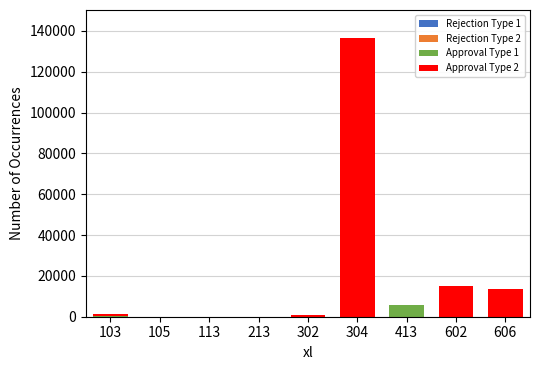

At which category is the sum across all series the highest?

304